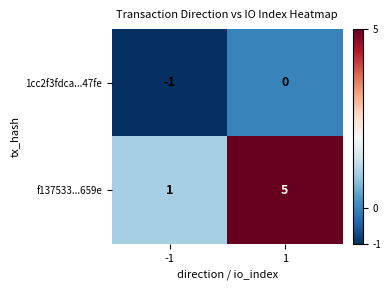

What is the sum of the f137533...659e values at 1 and -1?

6